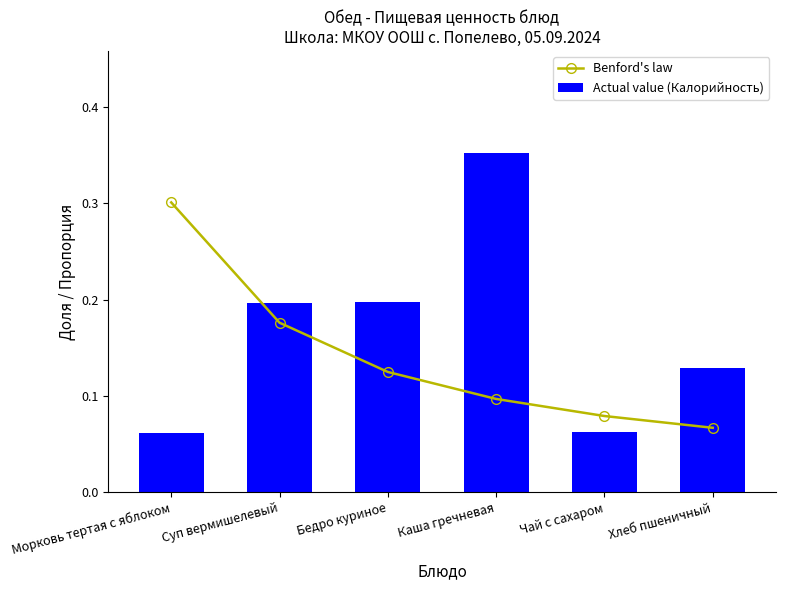

What position from the right is Бедро куриное?

4